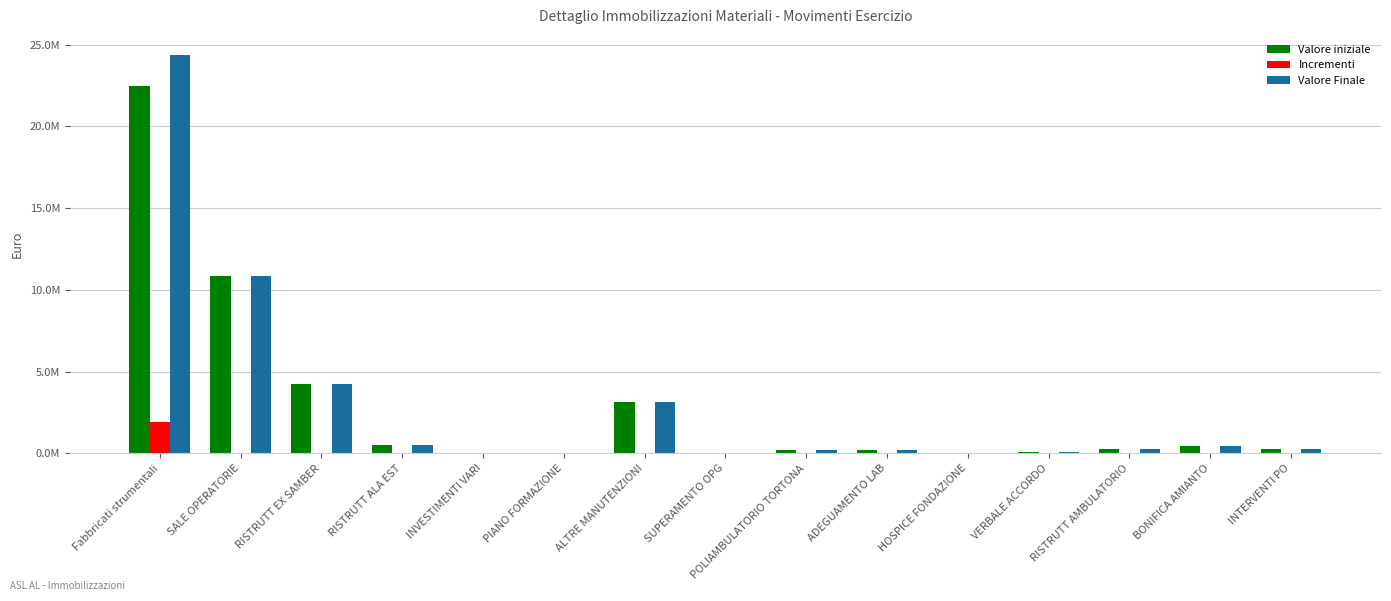

Rank the series at RISTRUTT EX SAMBER from lowest to highest value.

Incrementi, Valore iniziale, Valore Finale